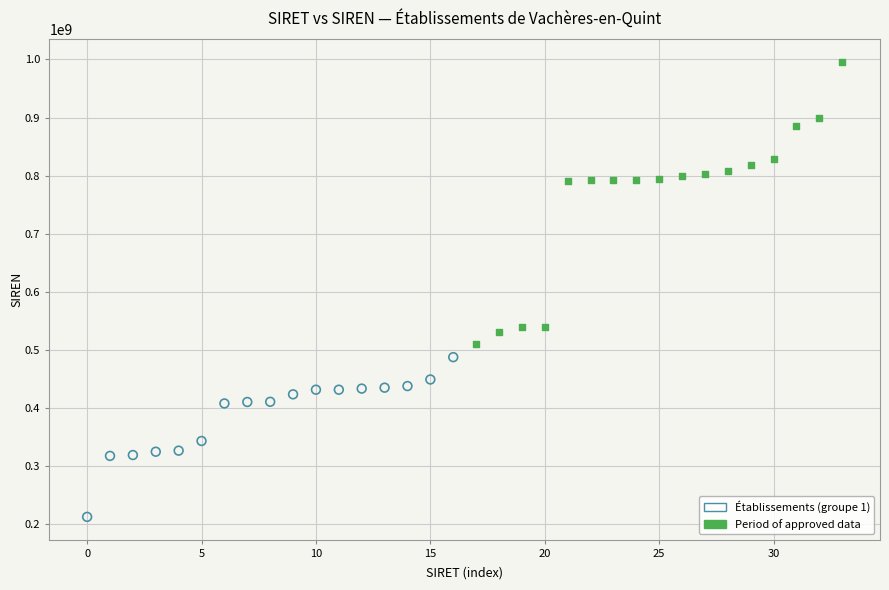

Which series reaches the maximum Y coordinate?

Period of approved data